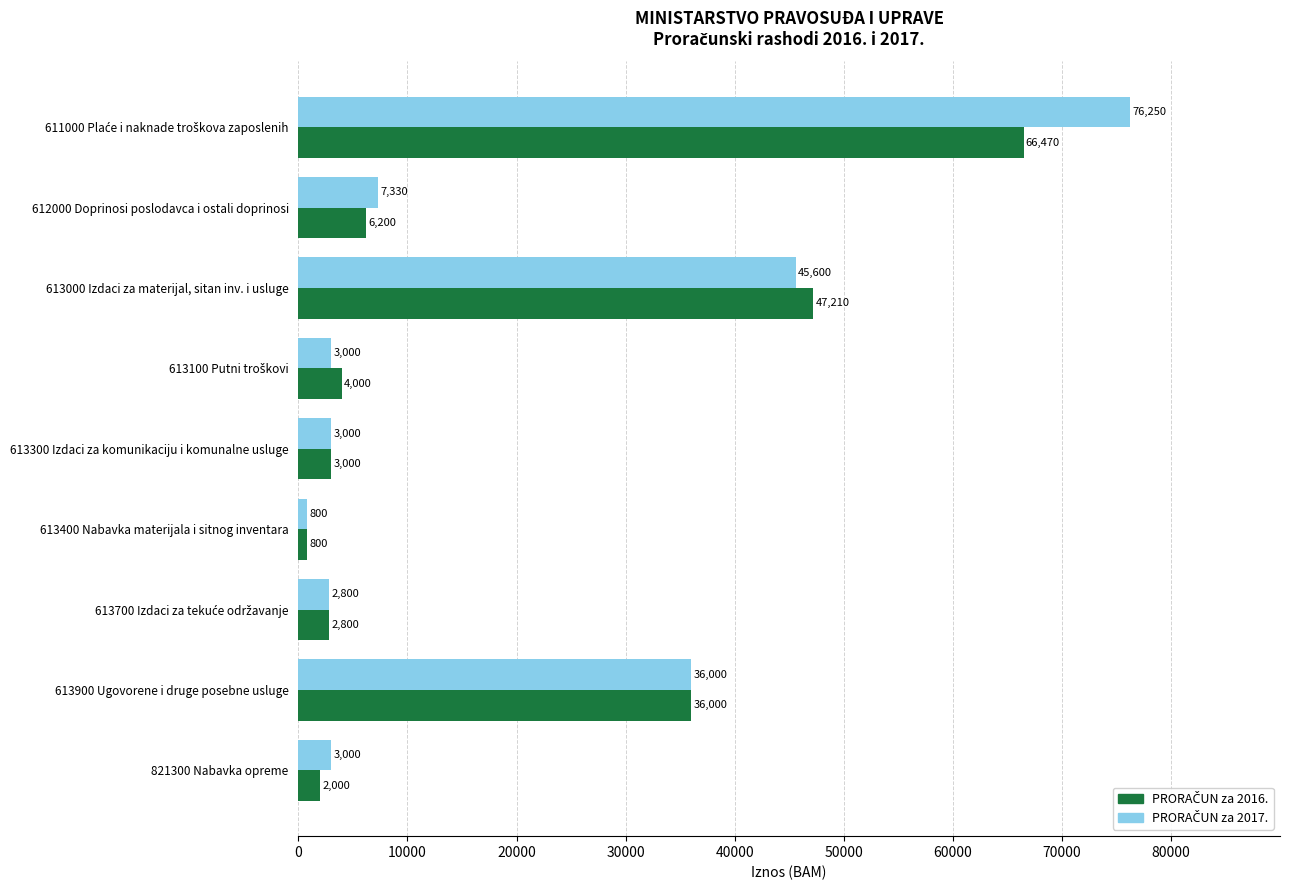

What is the total value across all series at 612000 Doprinosi poslodavca i ostali doprinosi?

13530